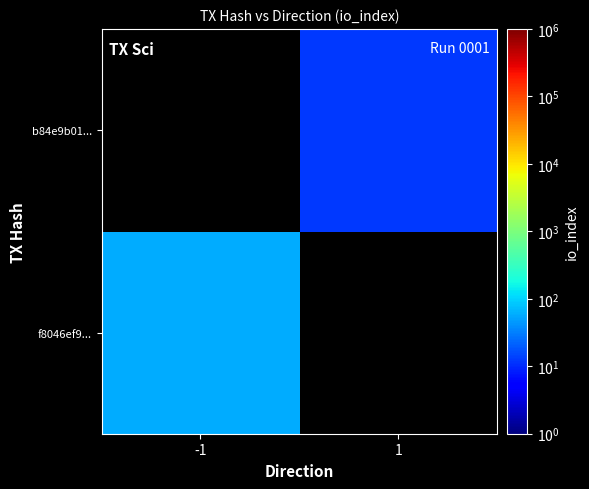

Which has a higher value, 1 or -1?

-1